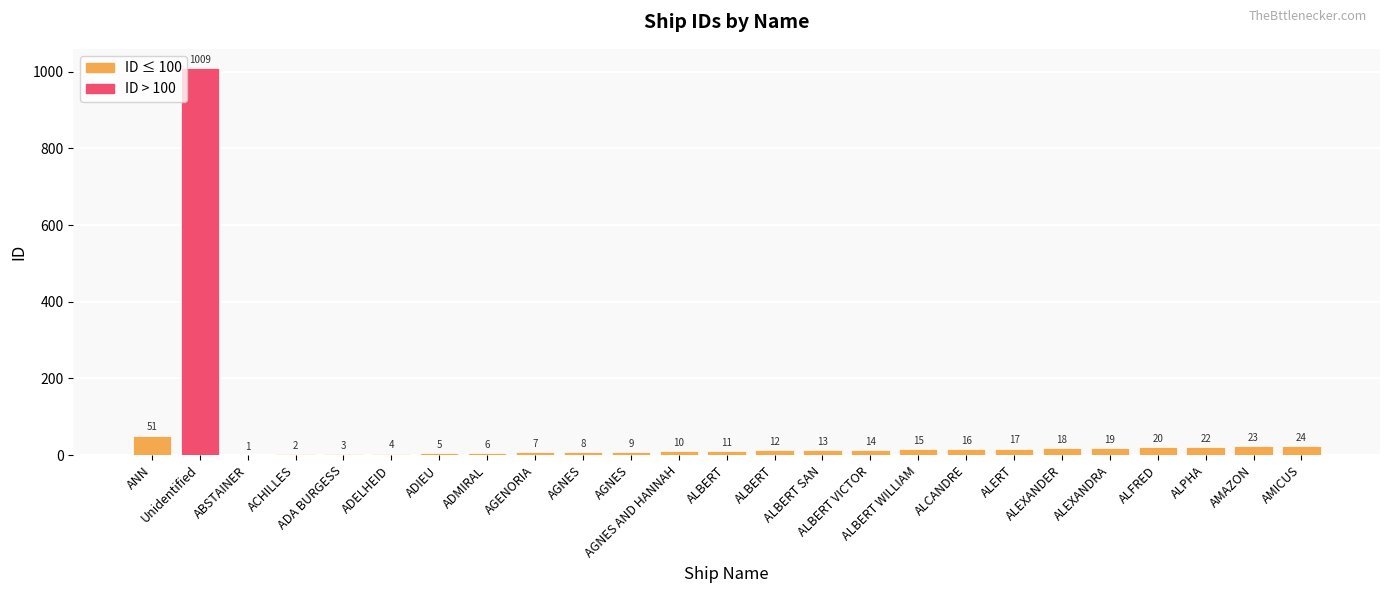

What is the maximum value shown in the chart?

1009